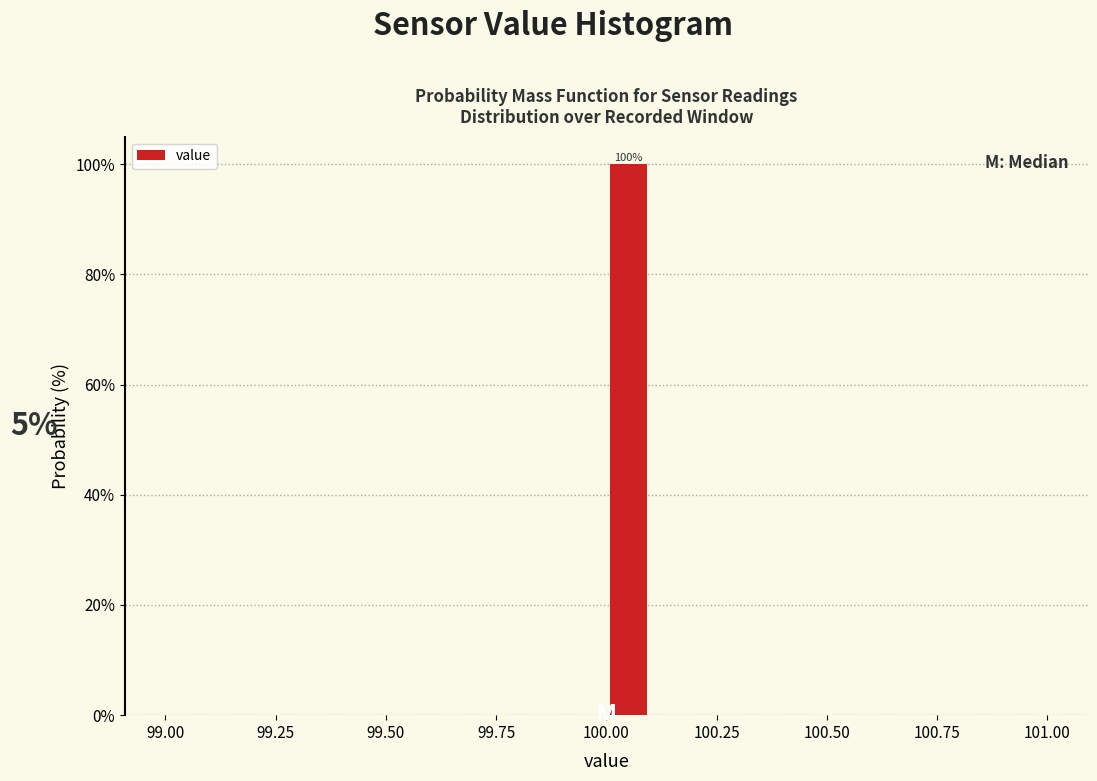

Read against the x-axis, roughly where is the centre of the tallest bar?

100.05